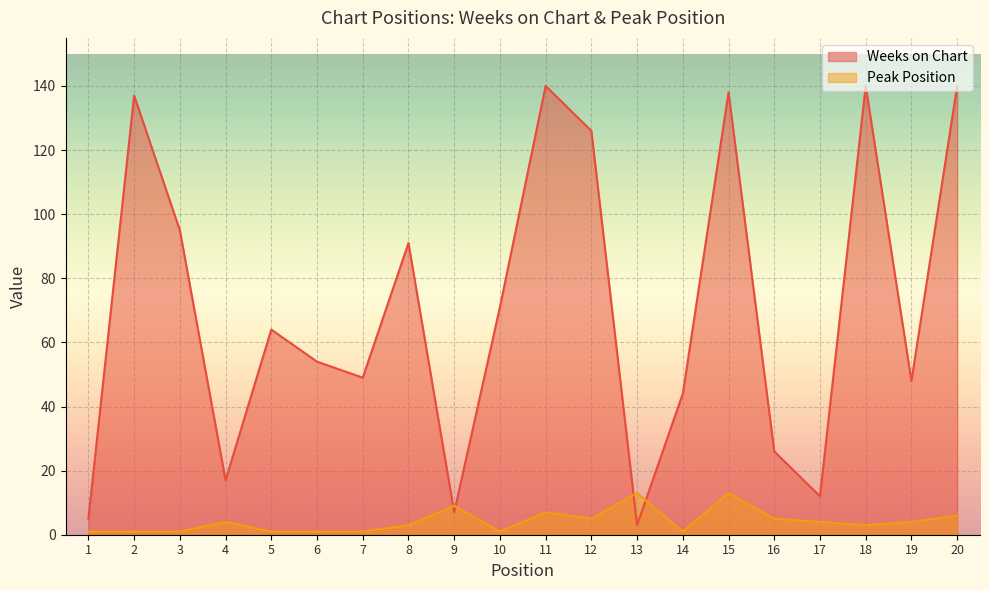

Which series has the largest total across all categories?

Weeks on Chart